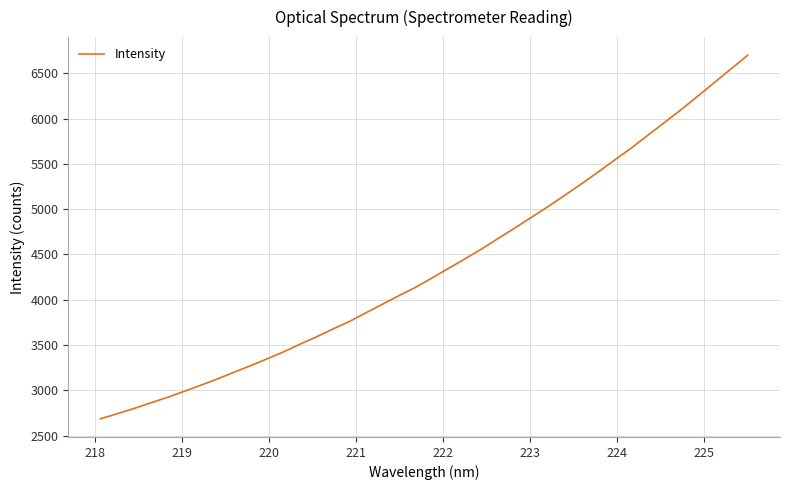

What is the greatest value displayed?

6700.0